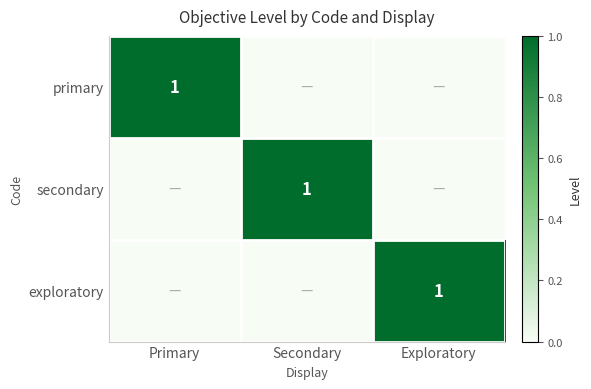

The secondary series shows 2 at Secondary. True or false?

False